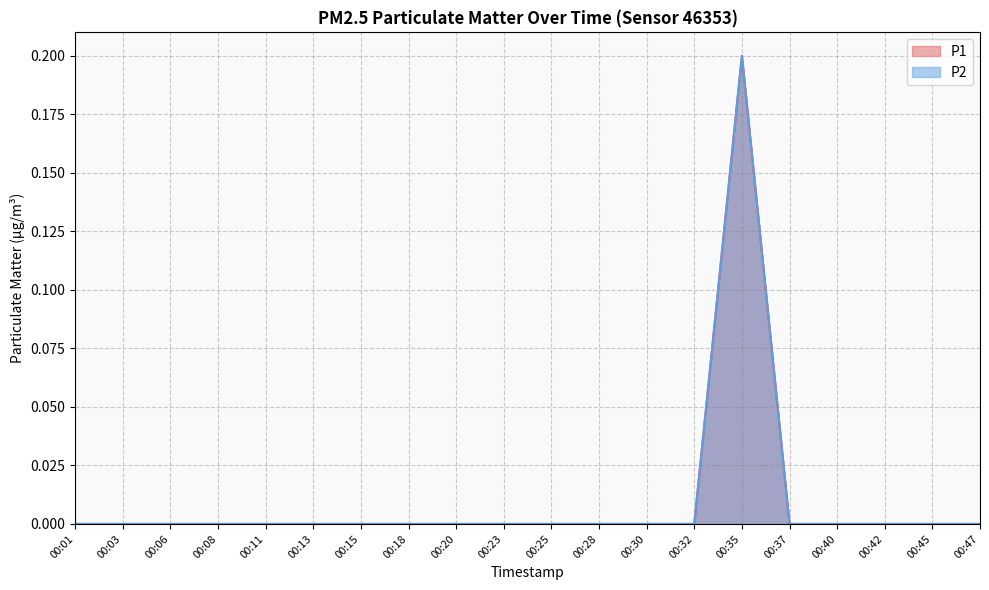

How many series are shown in this chart?

2